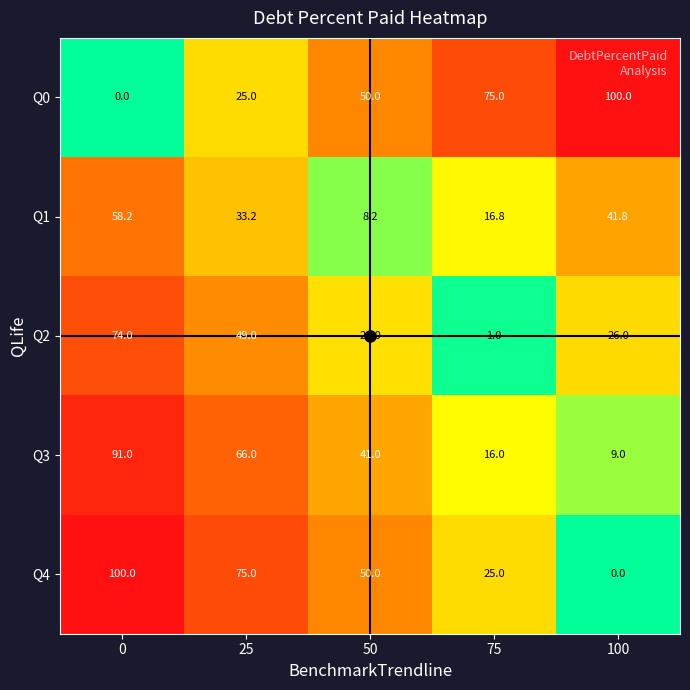

What is the spread (max minus min) of values at 25?

50.0